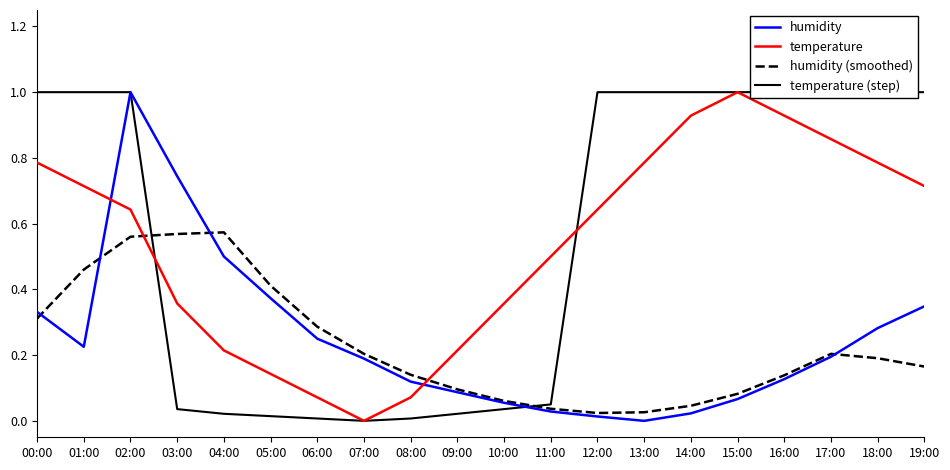

How many data points in humidity are above 0?

19